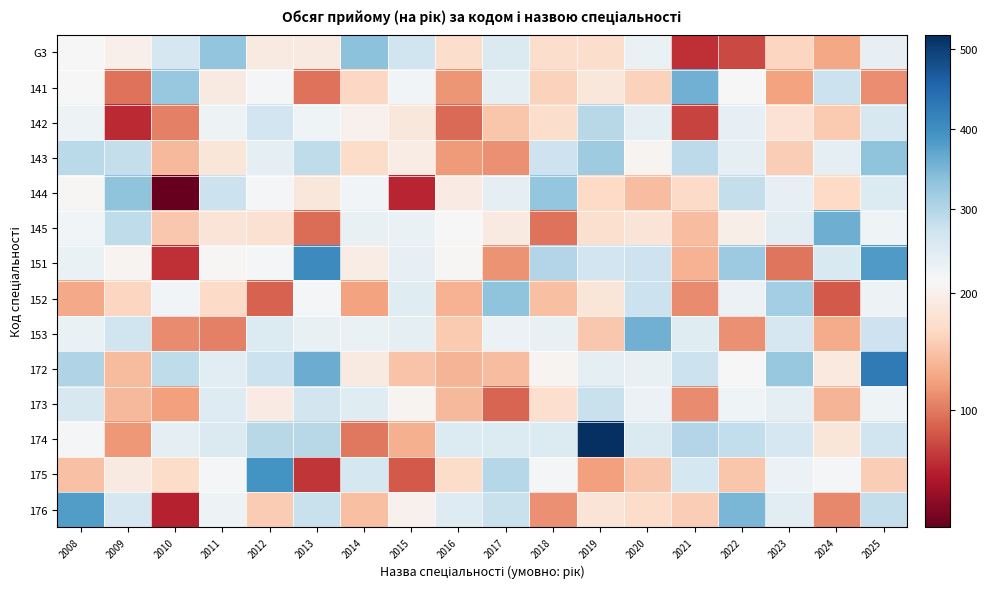

Which series has the largest range (max minus min)?

174